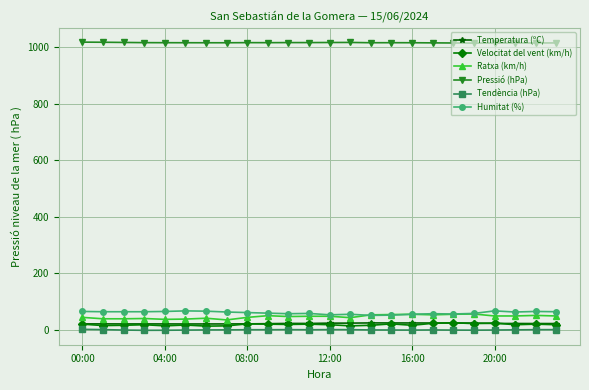

True or false: Pressió (hPa) and Tendència (hPa) cross at least once.

False